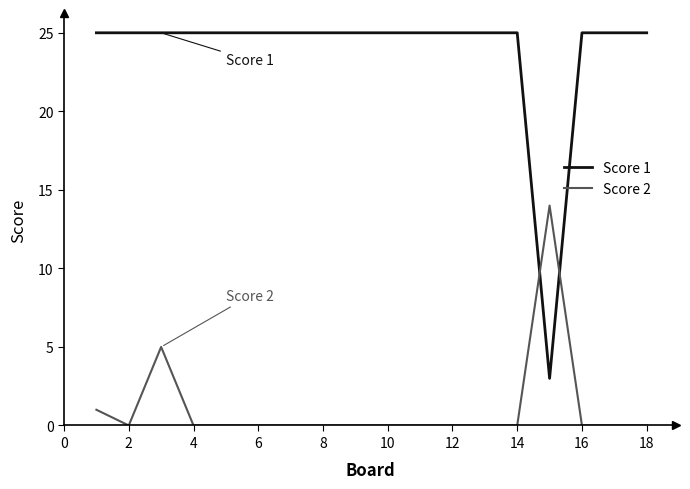

Which series has the largest range (max minus min)?

Score 1